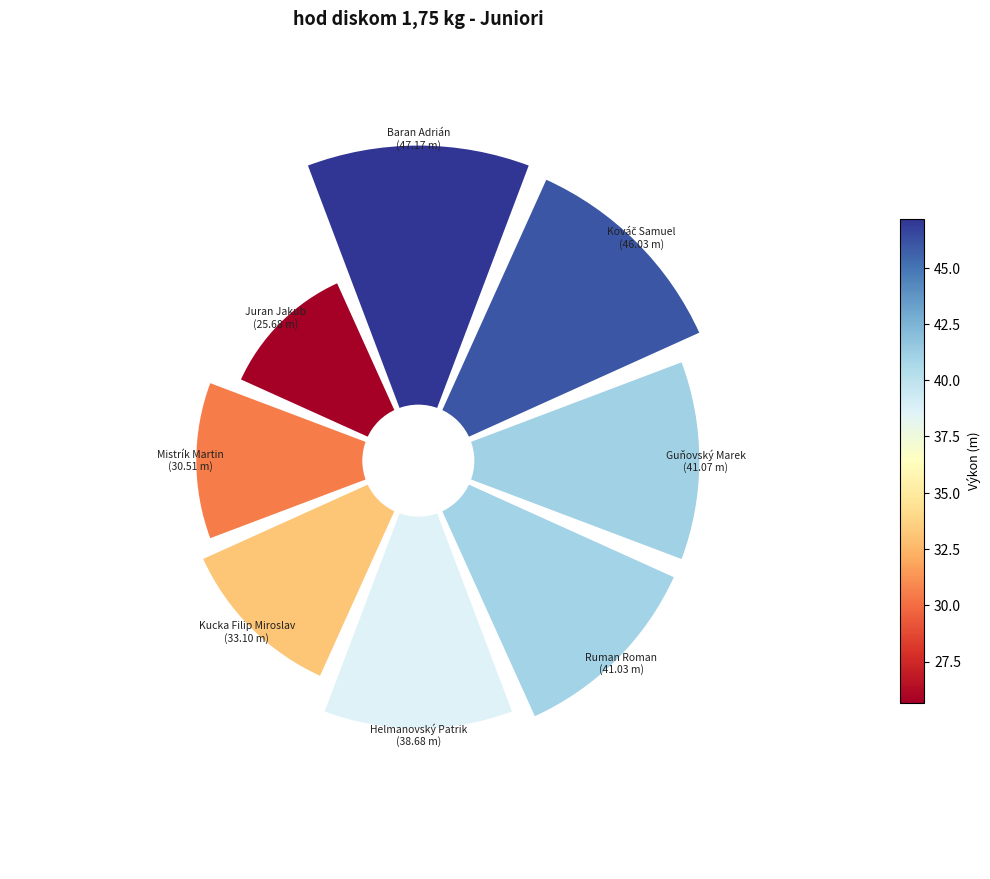

What is the largest slice in the pie chart?

Baran Adrián